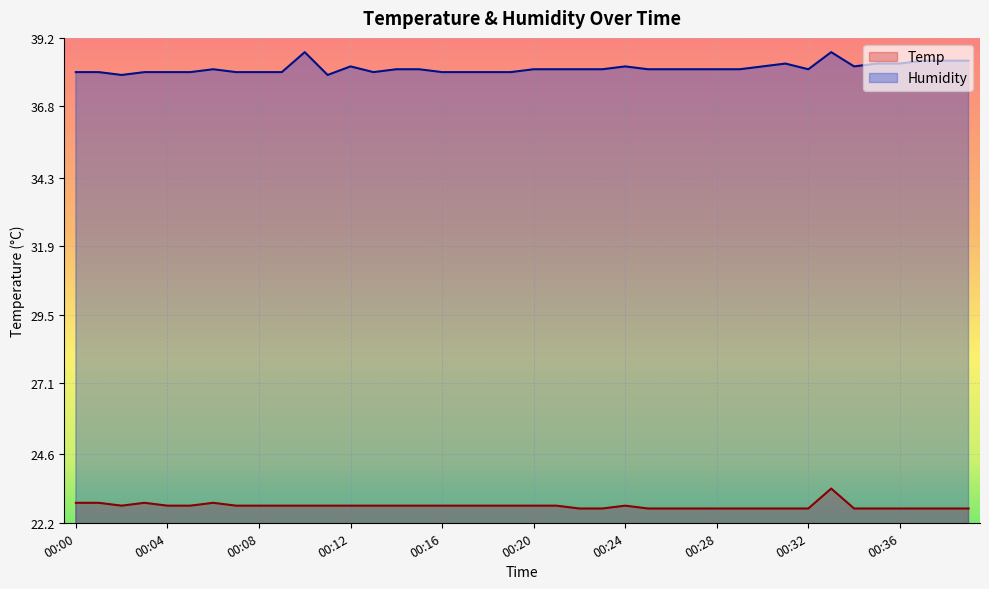

What are all the series names shown in the legend?

Temp, Humidity